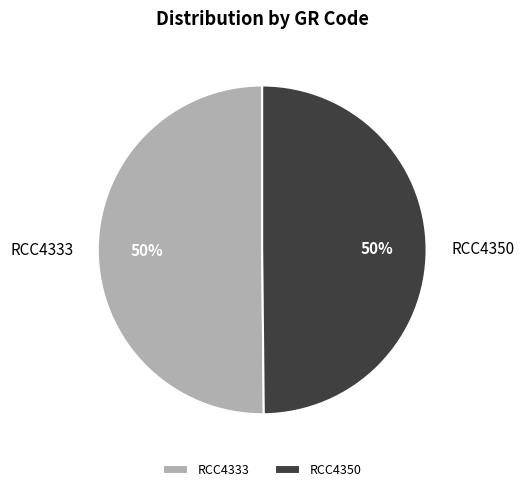

To the nearest percent, what is the combined percentage of RCC4350 and RCC4333?

100%